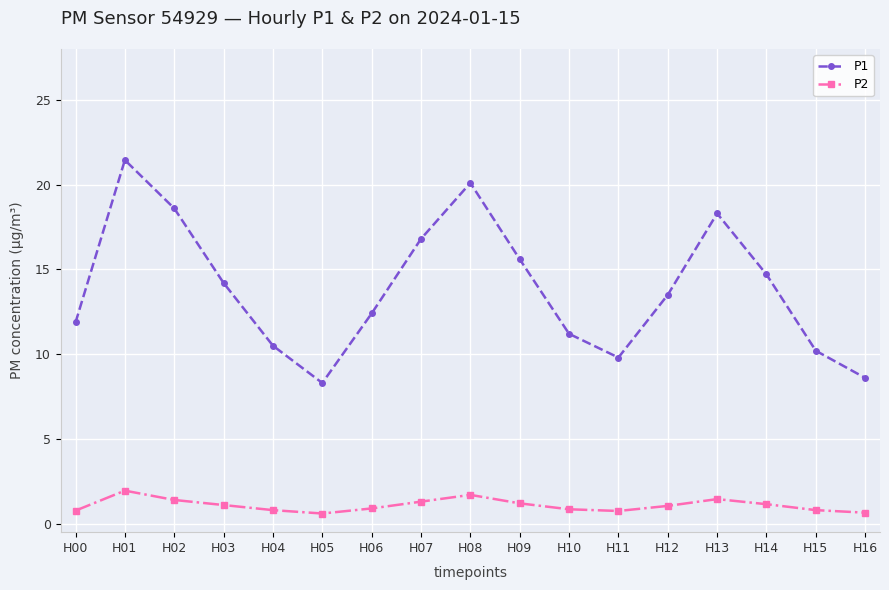

The P1 series shows 26.2 at H13. True or false?

False